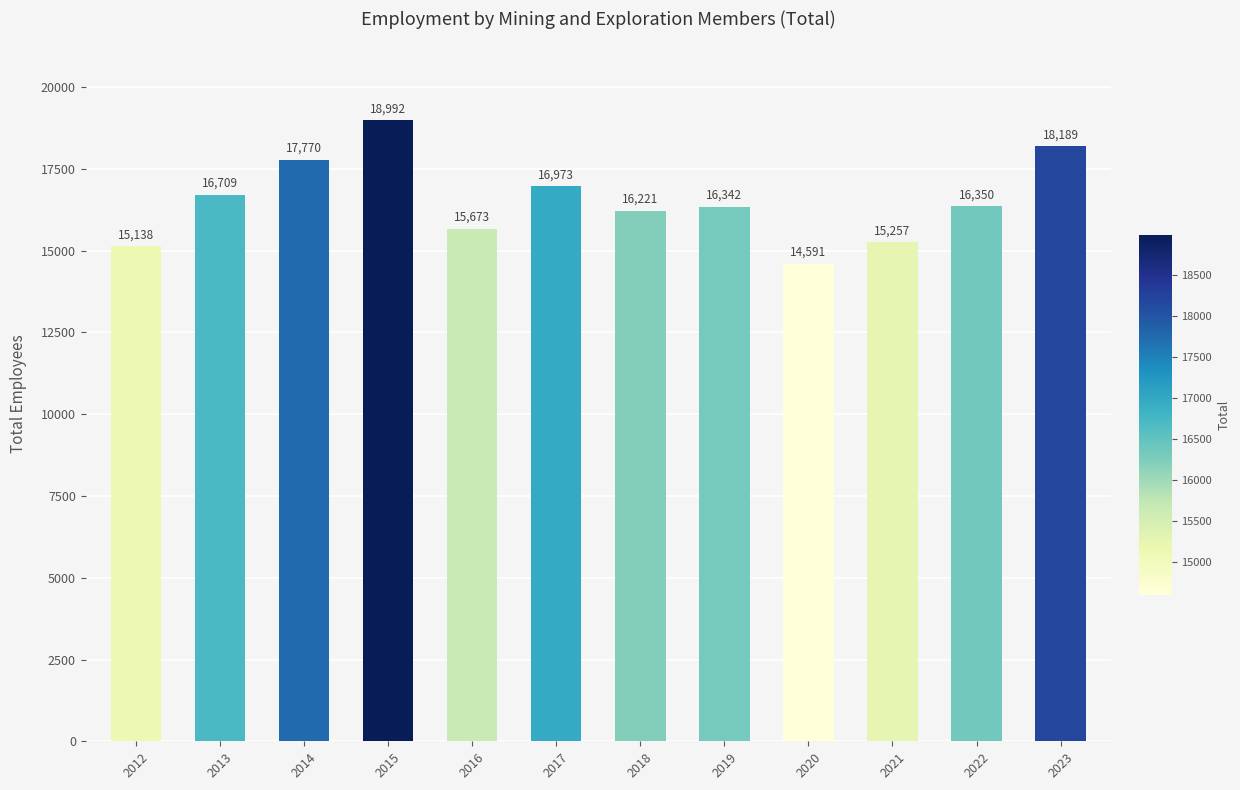

Which label corresponds to the largest value in the chart?

2015